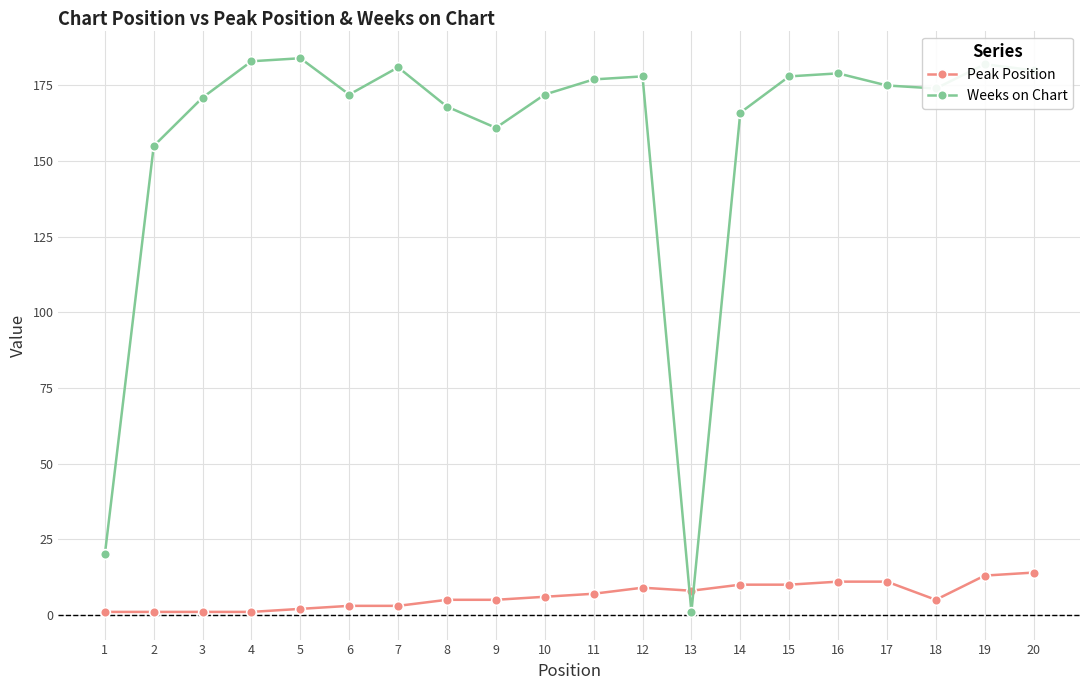

Is the value of Weeks on Chart at 18 greater than the value of Peak Position at 15?

Yes